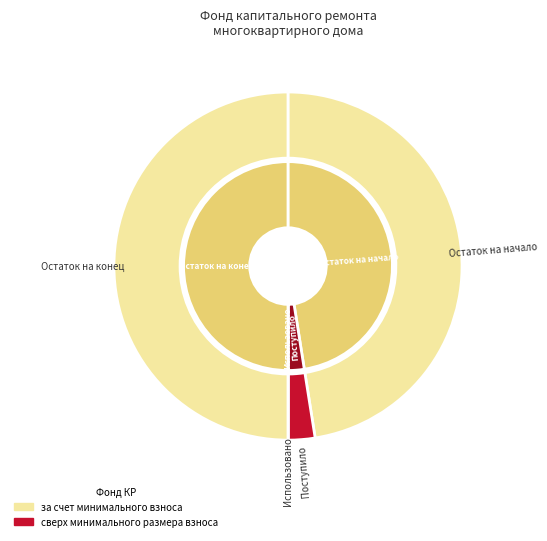

Which series has the largest range (max minus min)?

за счет минимального взноса